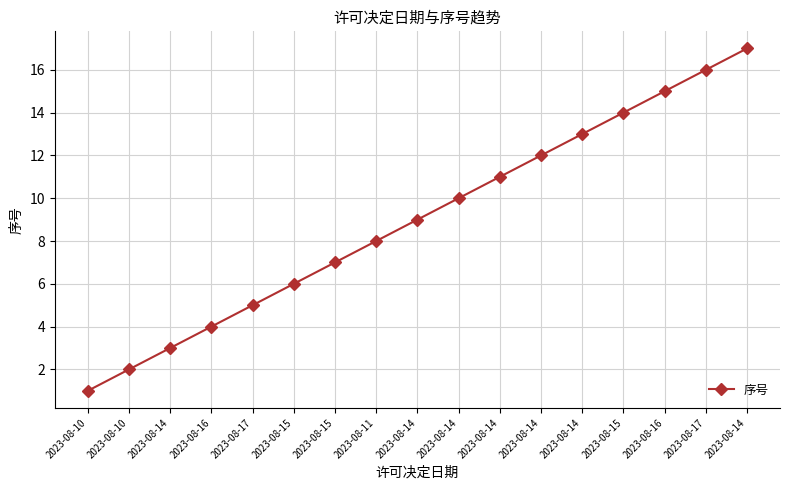

How many data points are less than 9?

8